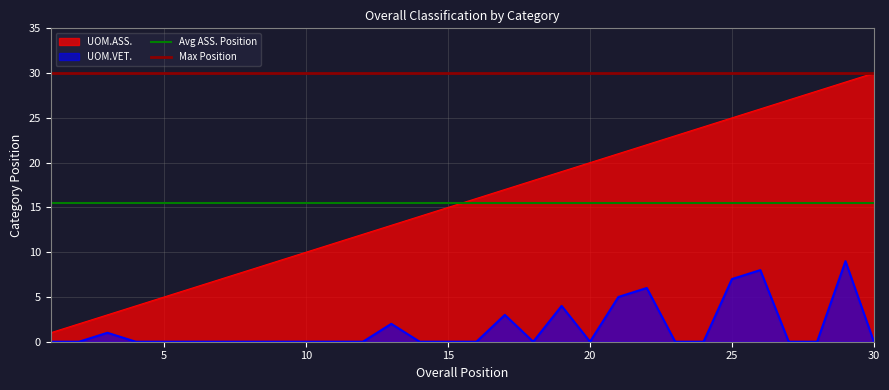

True or false: UOM.ASS. and UOM.VET. intersect in this chart.

False